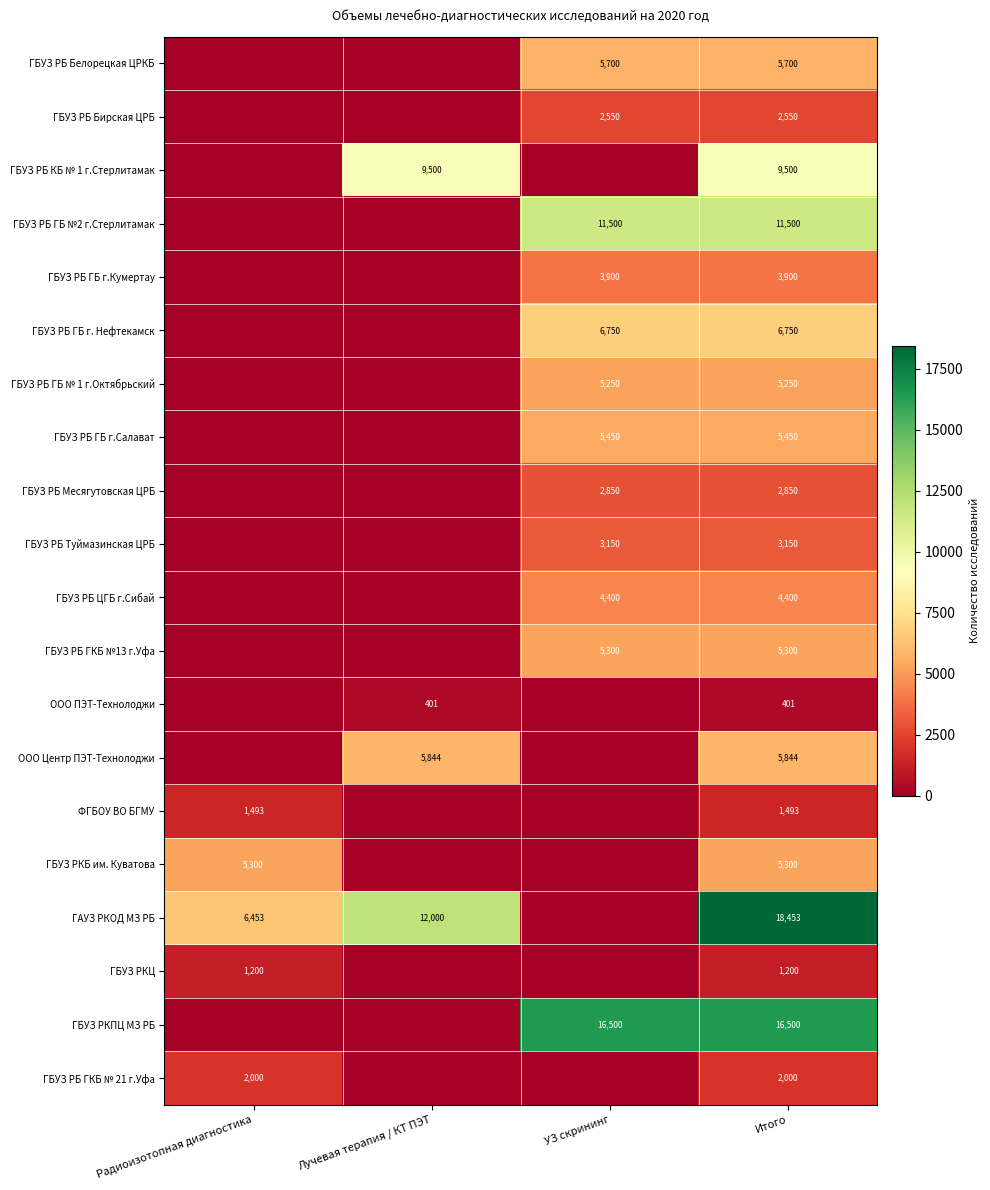

The value of ГБУЗ РБ Месягутовская ЦРБ at УЗ скрининг is 4873. True or false?

False